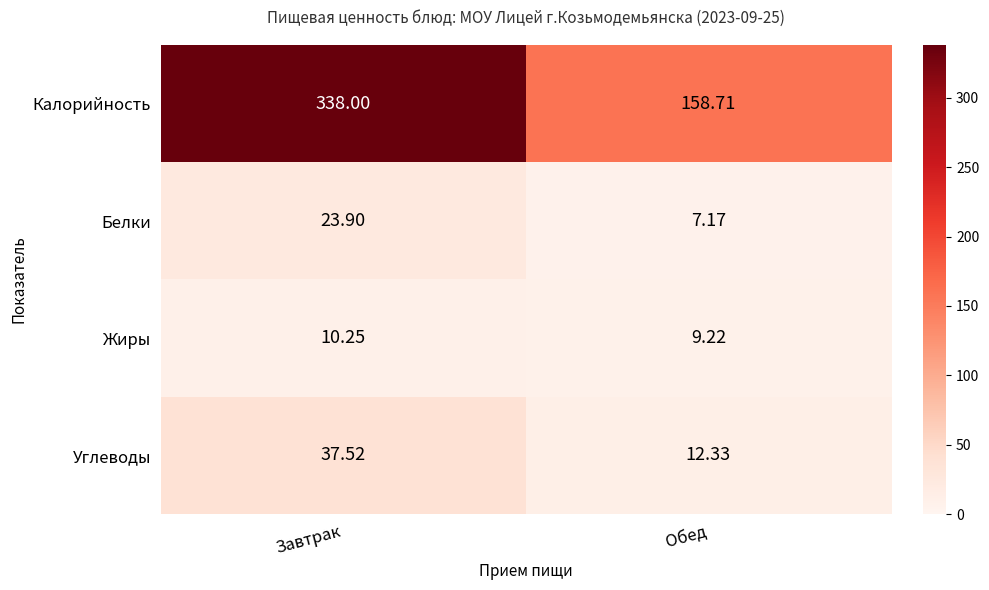

At which category is the sum across all series the highest?

Завтрак